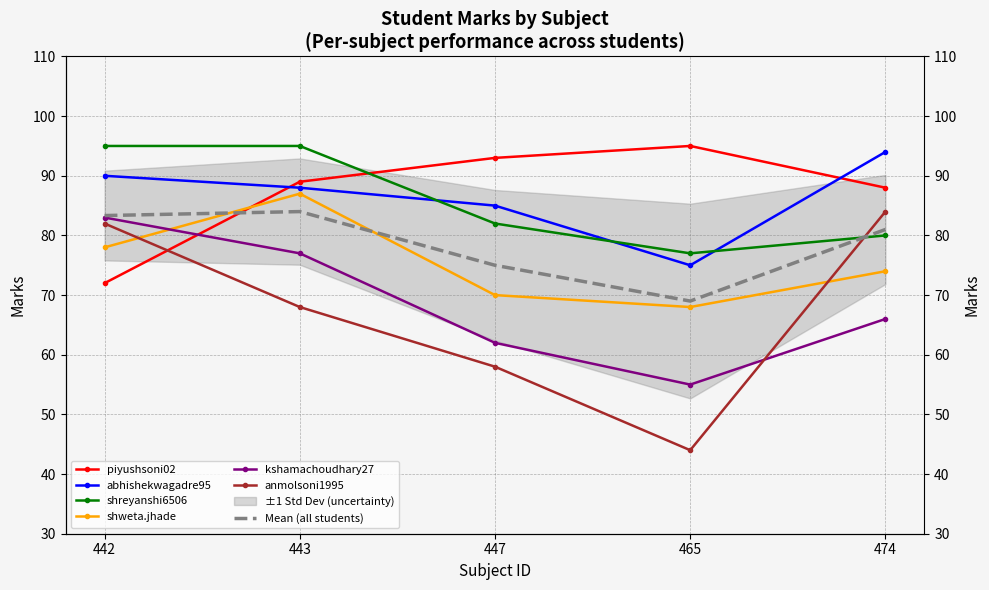

What is the difference between the second highest and second lowest values in the shreyanshi6506@gmail.com series?

15